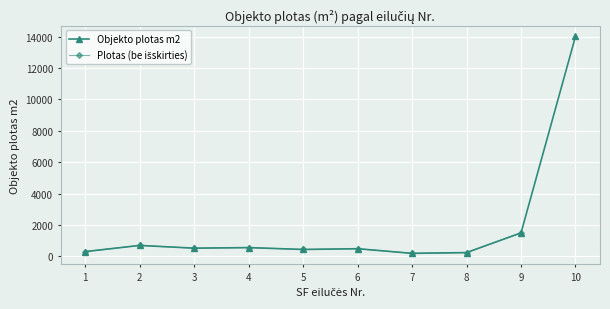

Which category has the lowest value in the Plotas (be išskirties) series?

7